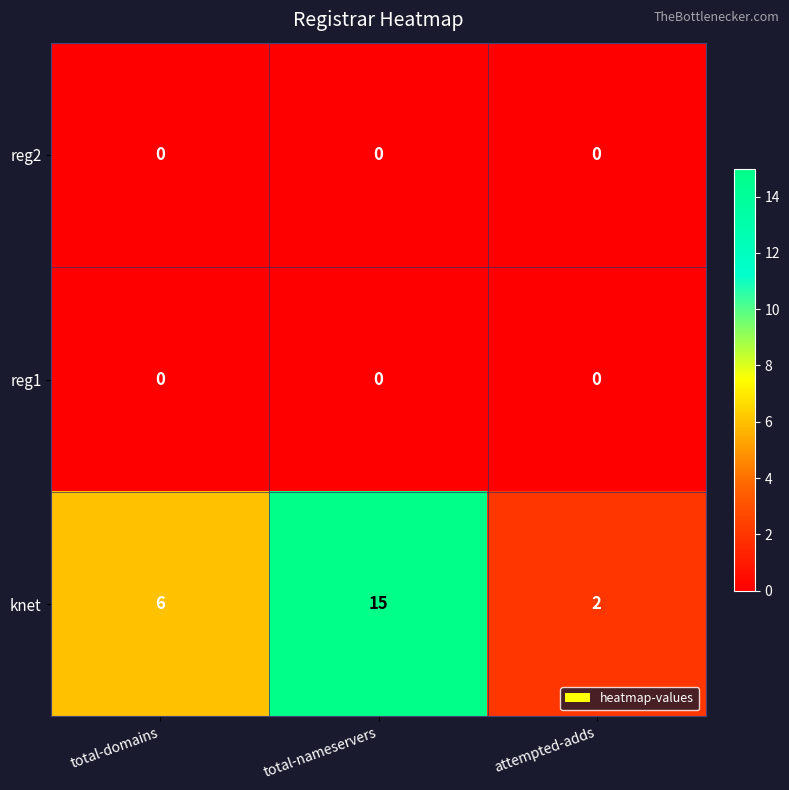

Which series has the largest total across all categories?

knet